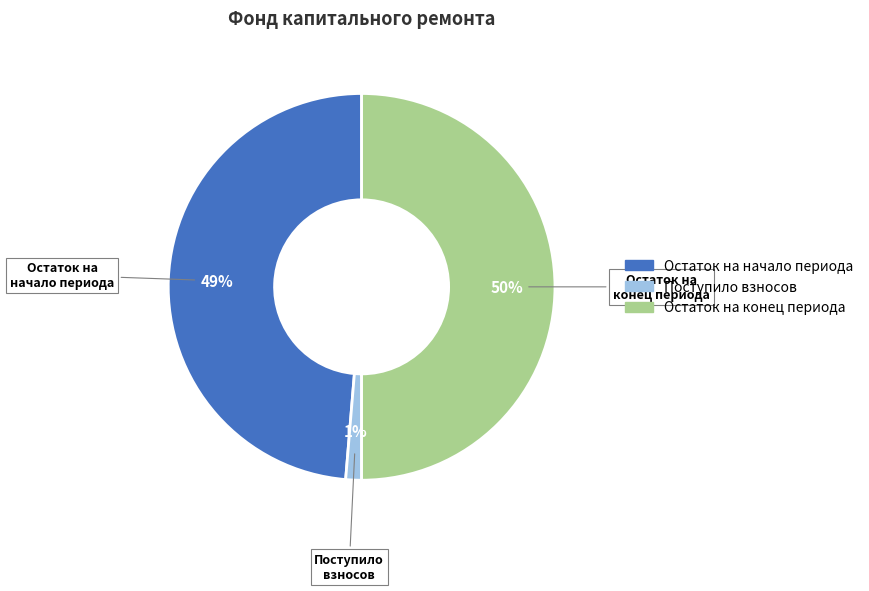

Combined, do Остаток на конец периода and Остаток на начало периода account for over 50%?

Yes